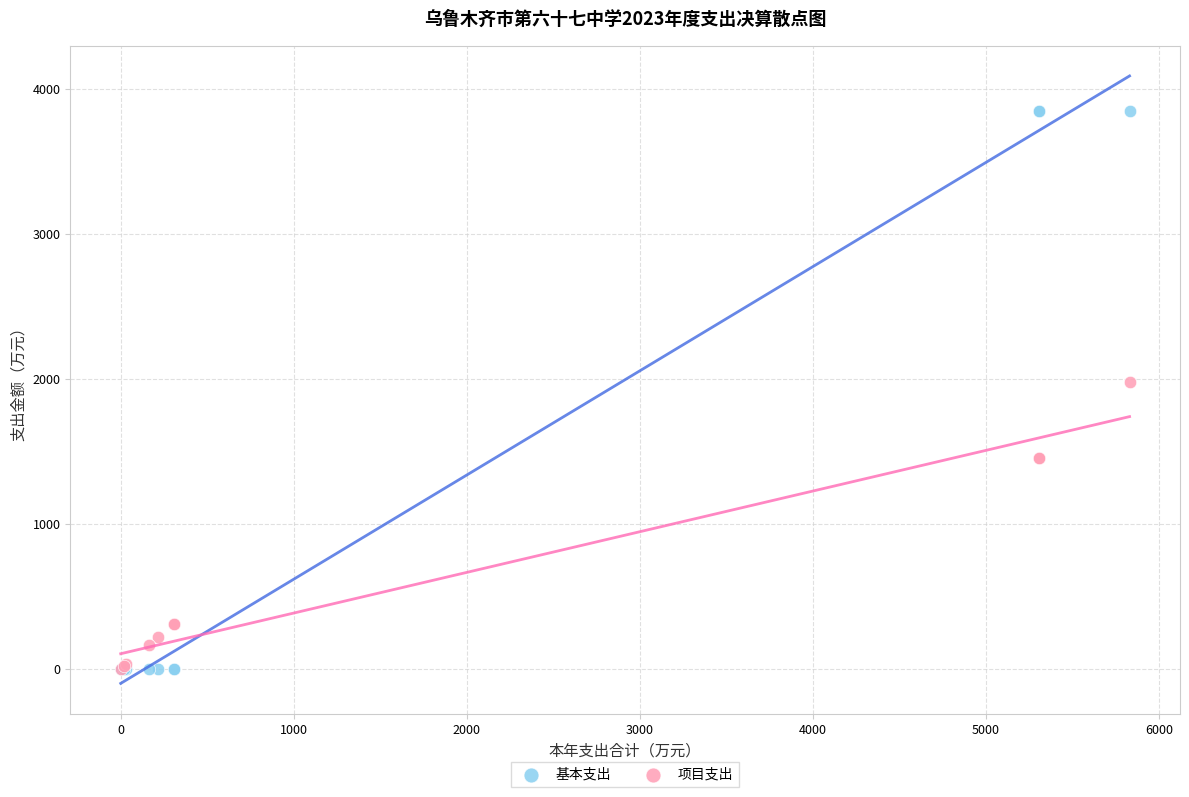

Across all series, what Y value is closest to 1925?

1978.0